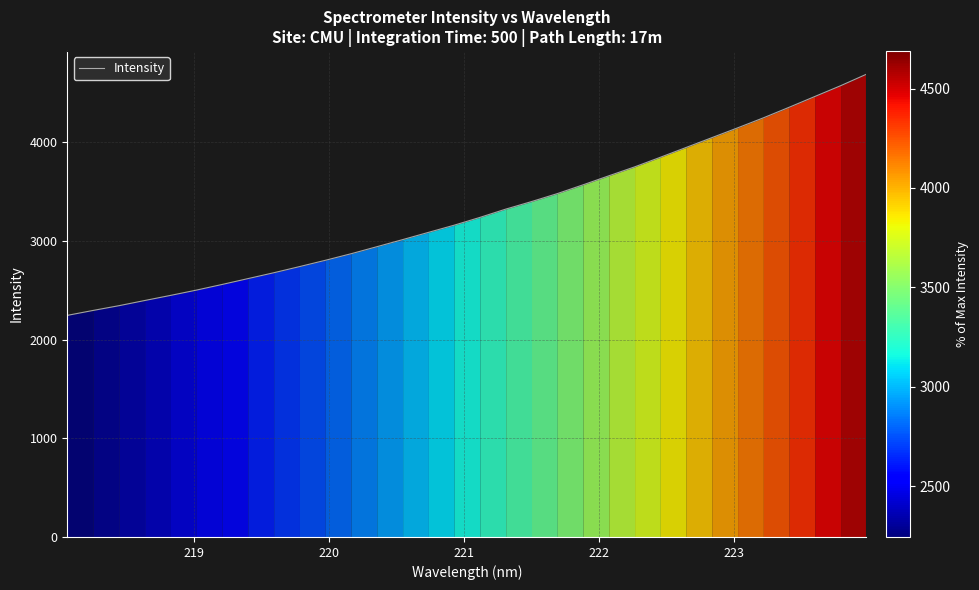

What is the difference between the maximum and minimum values?

2442.8